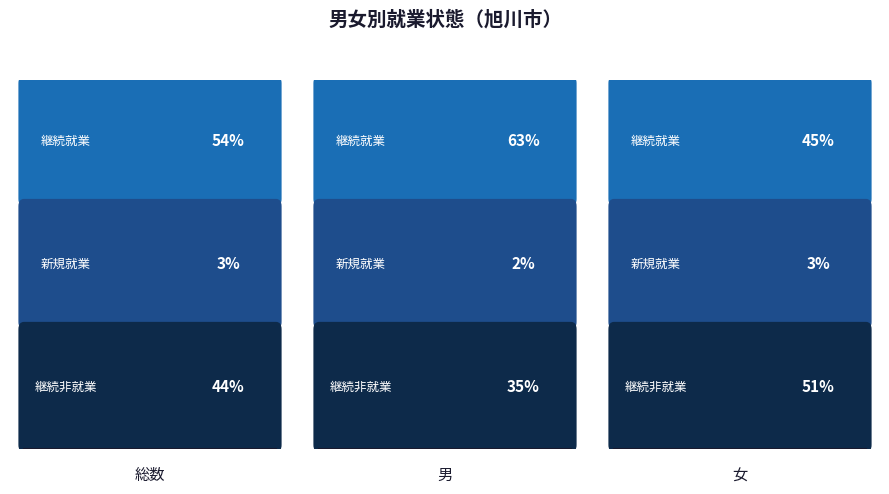

What position from the right is 2_女?

1